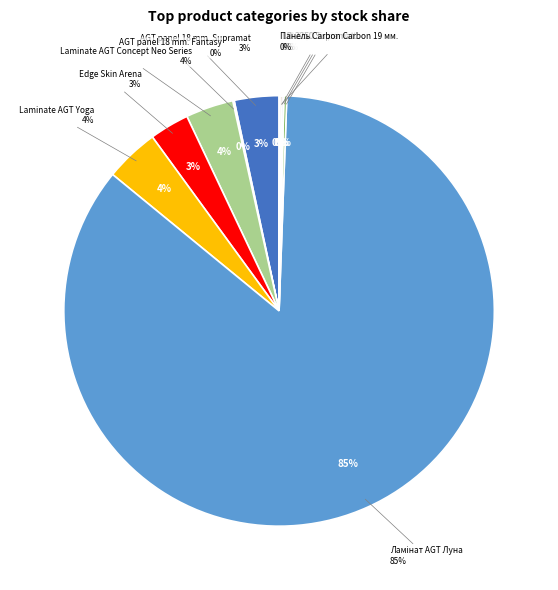

Which slice is the smallest?

Панель Carbon Carbon 19 мм.